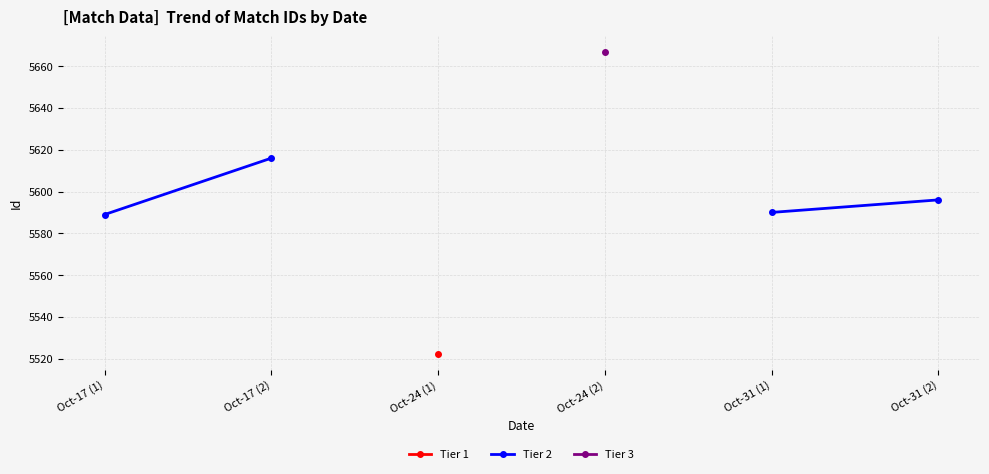

How many values in Tier 3 are above zero?

1